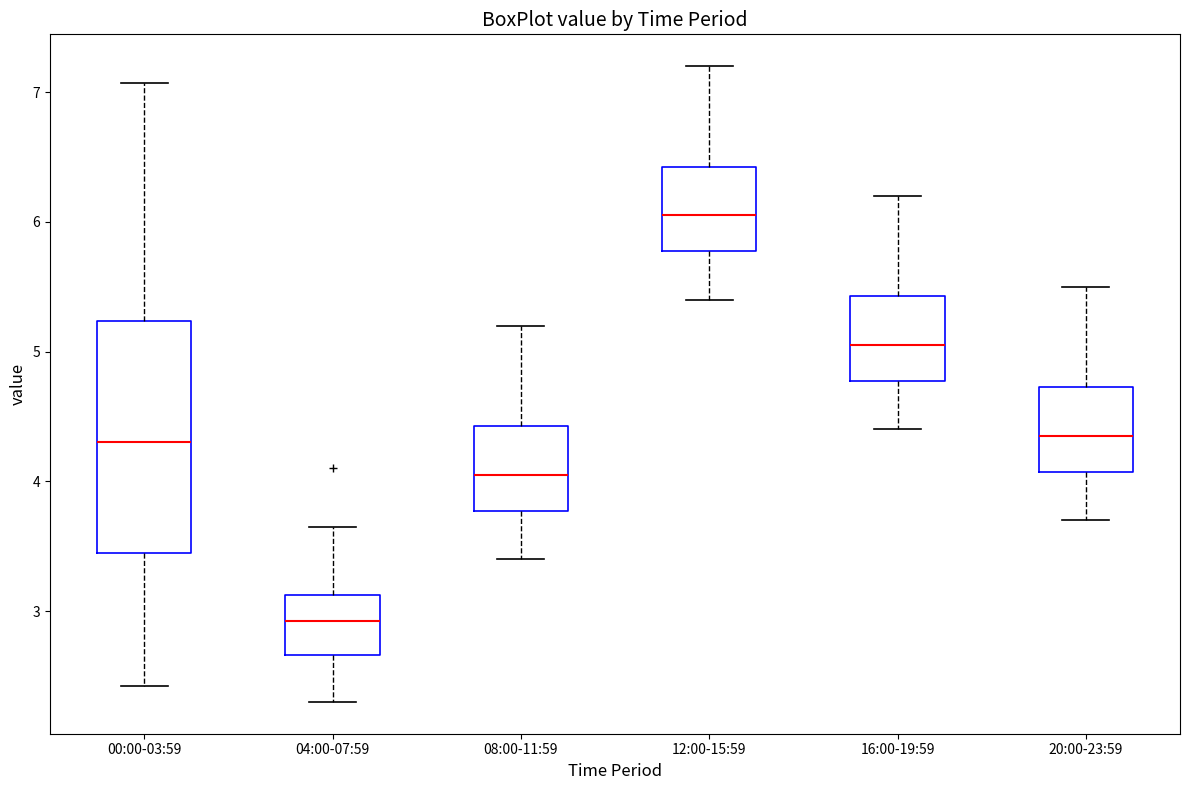

Reading left to right, transcribe this box plot: for each box, give where its median line is, the range the box spans, and where its two whiskers end, as read against the y-axis. The values are not printed on the chart, so give them approximately, as read against the axis.

00:00-03:59: median 4.3, box 3.4 to 5.2, whiskers 2.4 to 7.1
04:00-07:59: median 2.9, box 2.7 to 3.1, whiskers 2.3 to 3.7
08:00-11:59: median 4.1, box 3.8 to 4.4, whiskers 3.4 to 5.2
12:00-15:59: median 6.1, box 5.8 to 6.4, whiskers 5.4 to 7.2
16:00-19:59: median 5.1, box 4.8 to 5.4, whiskers 4.4 to 6.2
20:00-23:59: median 4.4, box 4.1 to 4.7, whiskers 3.7 to 5.5